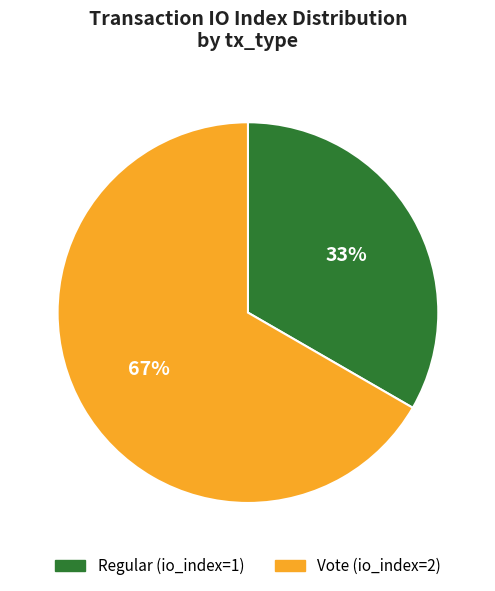

To the nearest percent, what is the combined percentage of Vote (io_index=2) and Regular (io_index=1)?

100%